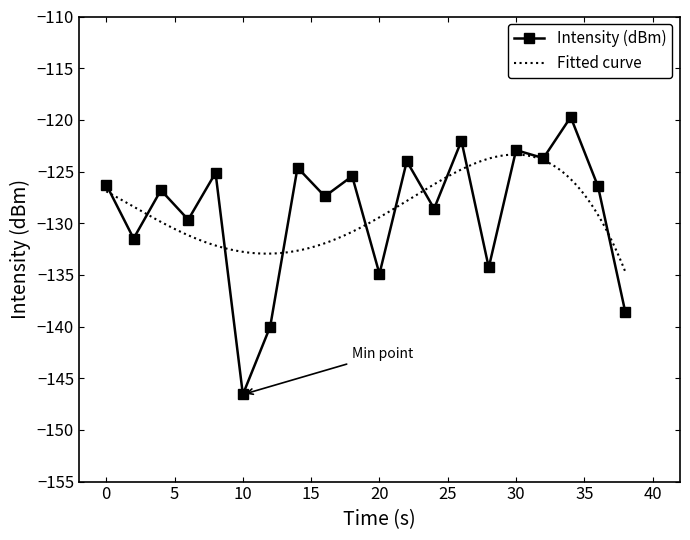

What is the greatest value displayed?

-119.7